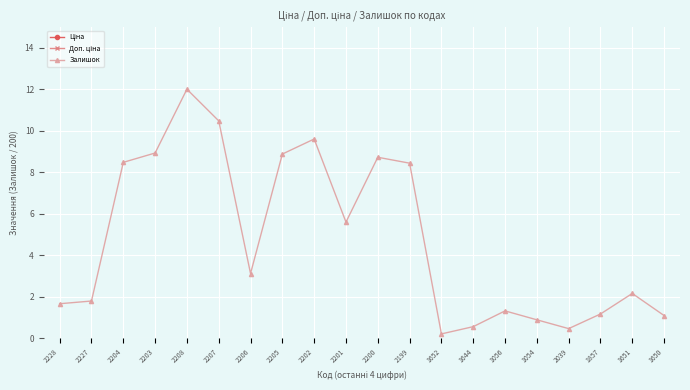

True or false: Ціна and Доп. ціна cross at least once.

False